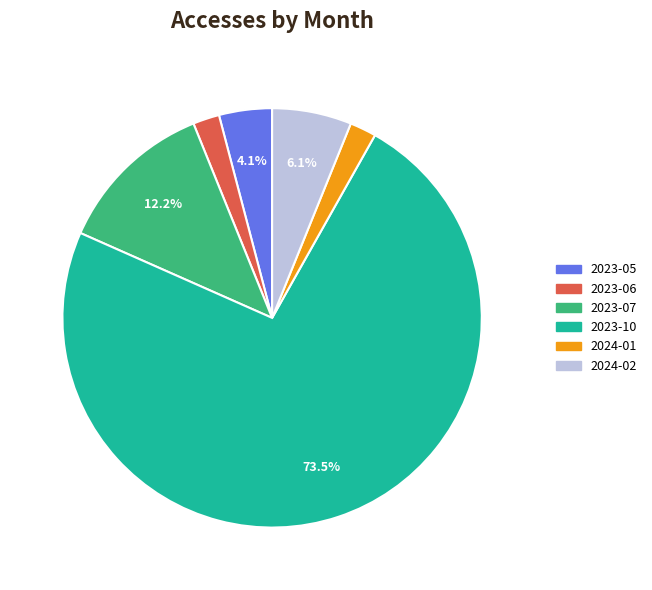

Is there a majority slice in this chart?

Yes